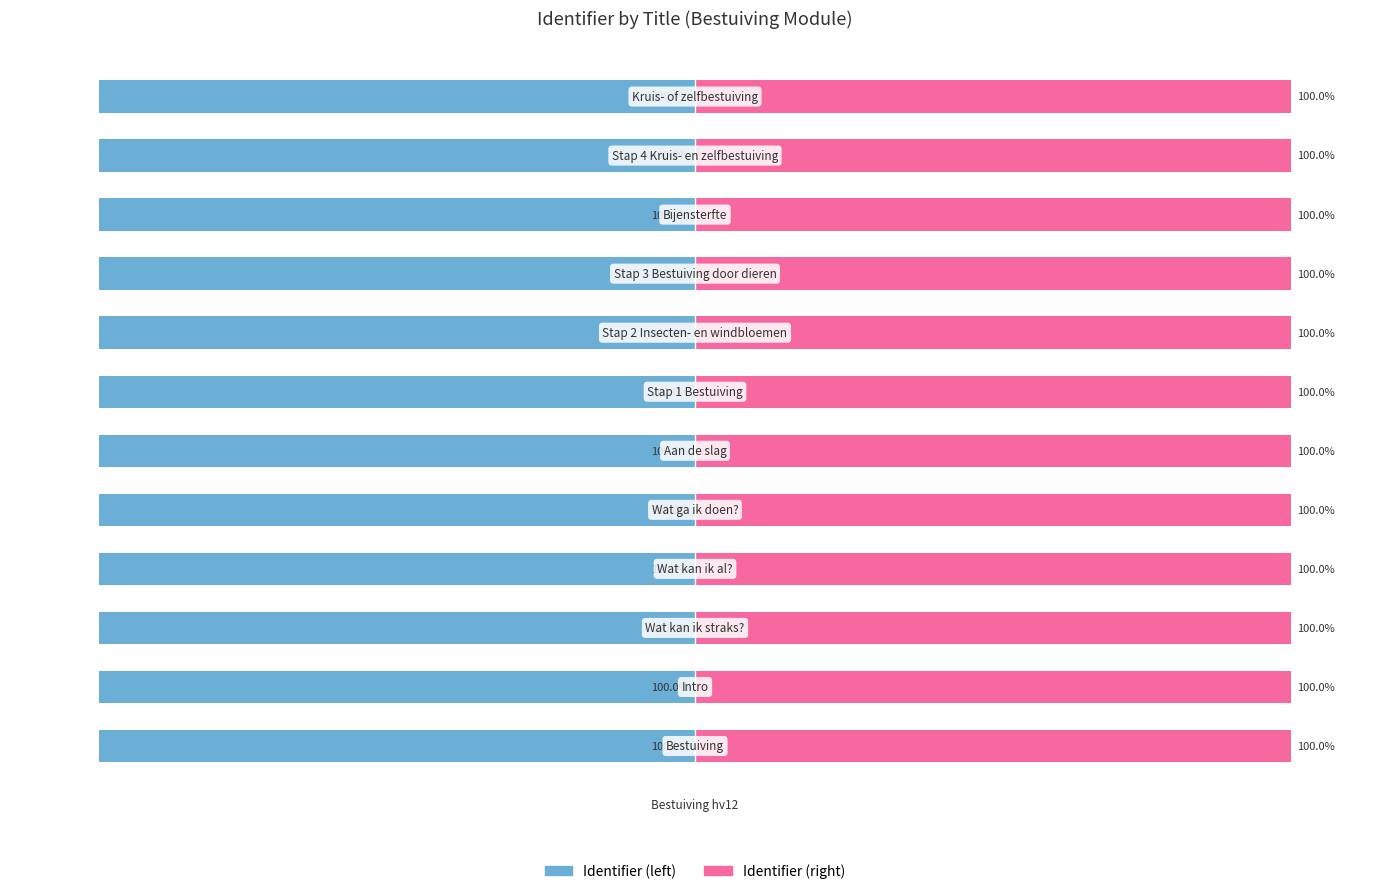

Rank the series at 0 from highest to lowest value.

Identifier (right), Identifier (left)